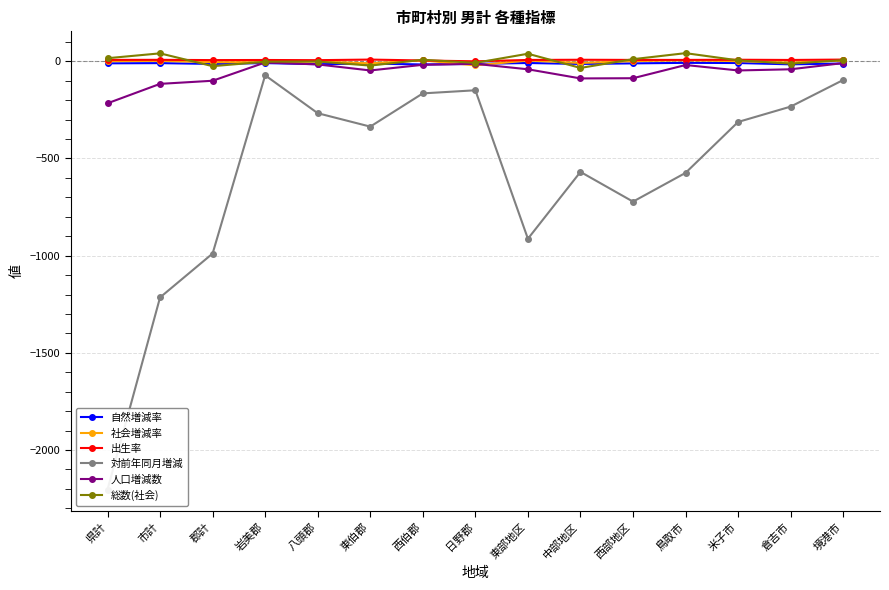

What is the smallest value displayed?

-2204.0